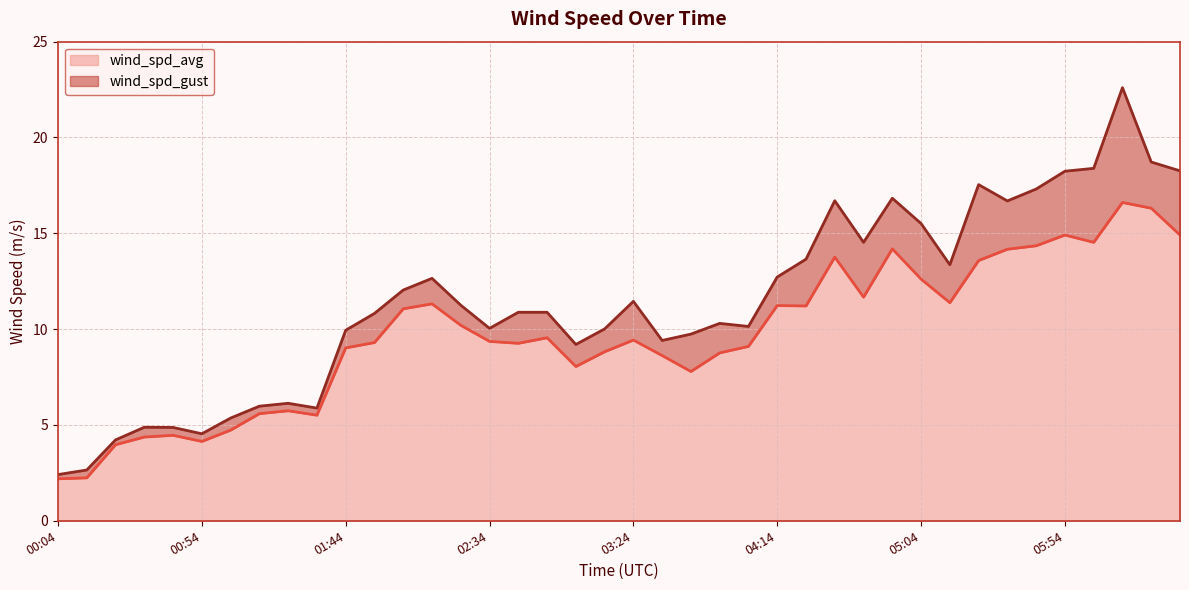

What is the average value of the wind_spd_gust series?

11.4